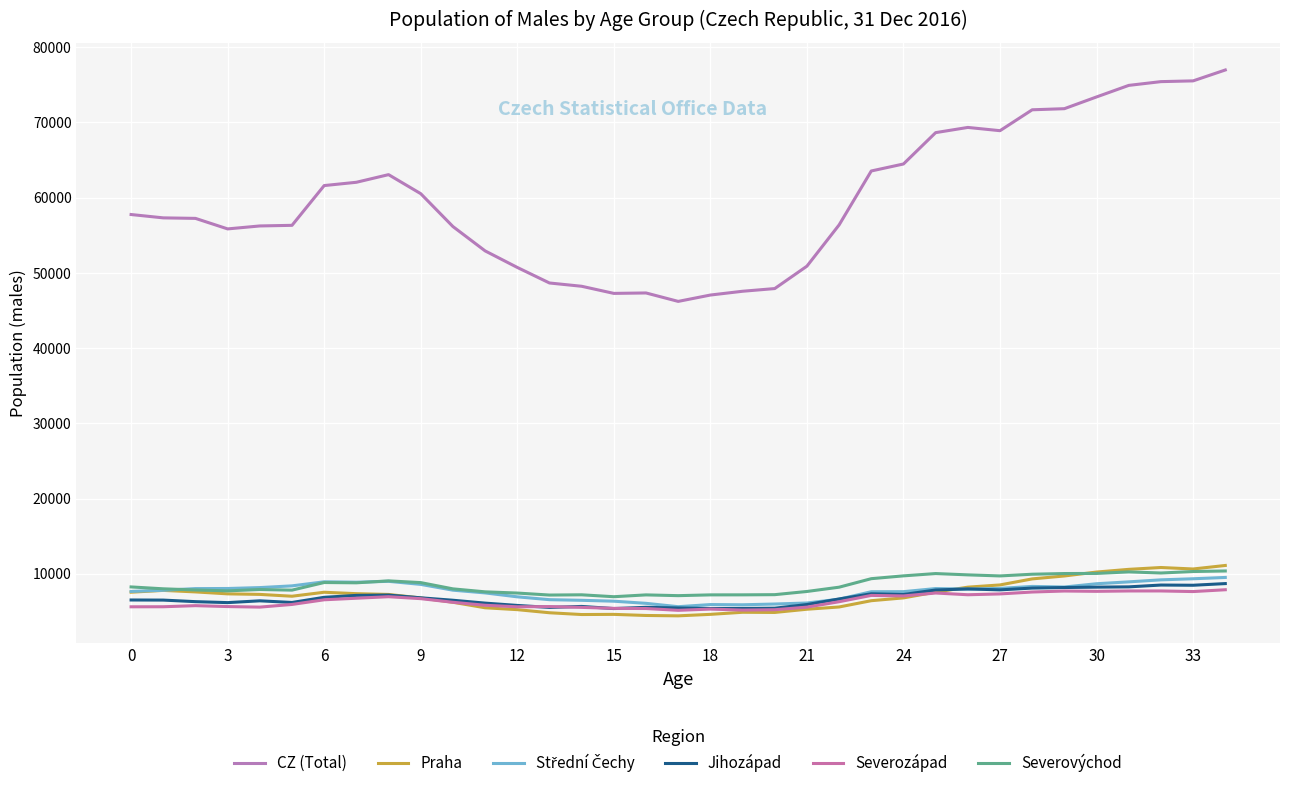

Which category has the highest value across all series?

34